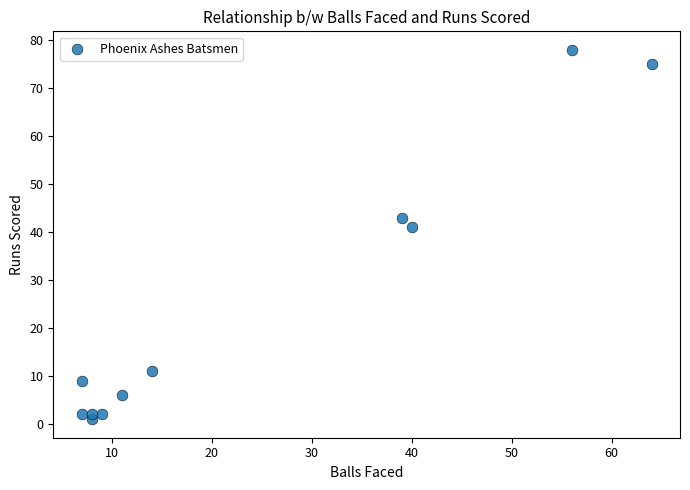

What Y value in the scatter plot is closest to 39?

41